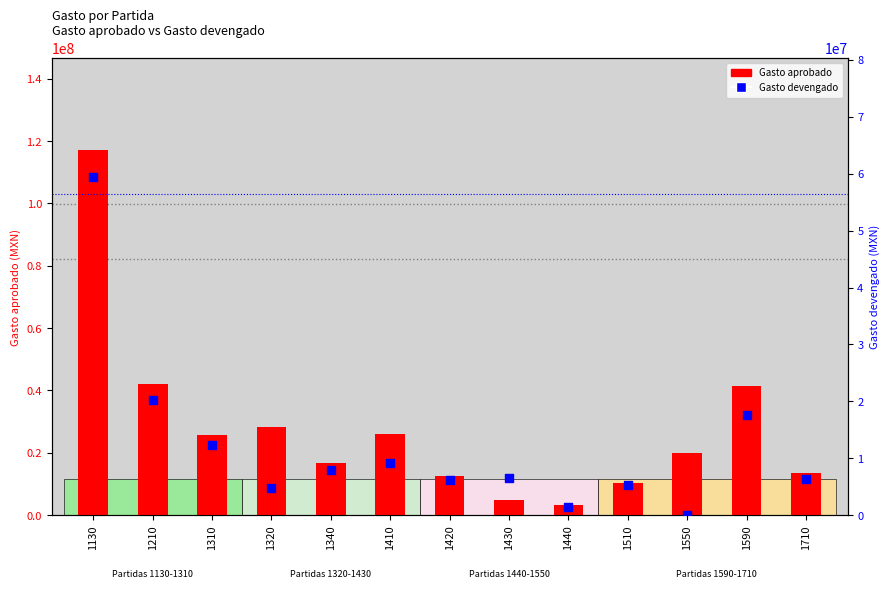

At which category is the sum across all series the highest?

1130